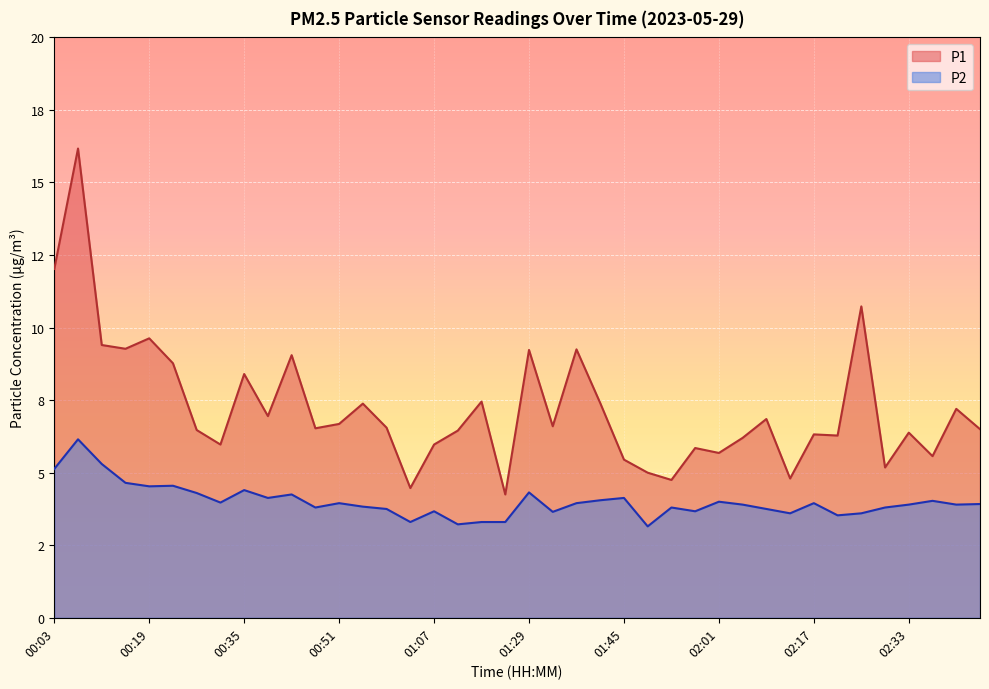

What is the sum of all P2 values?

160.1